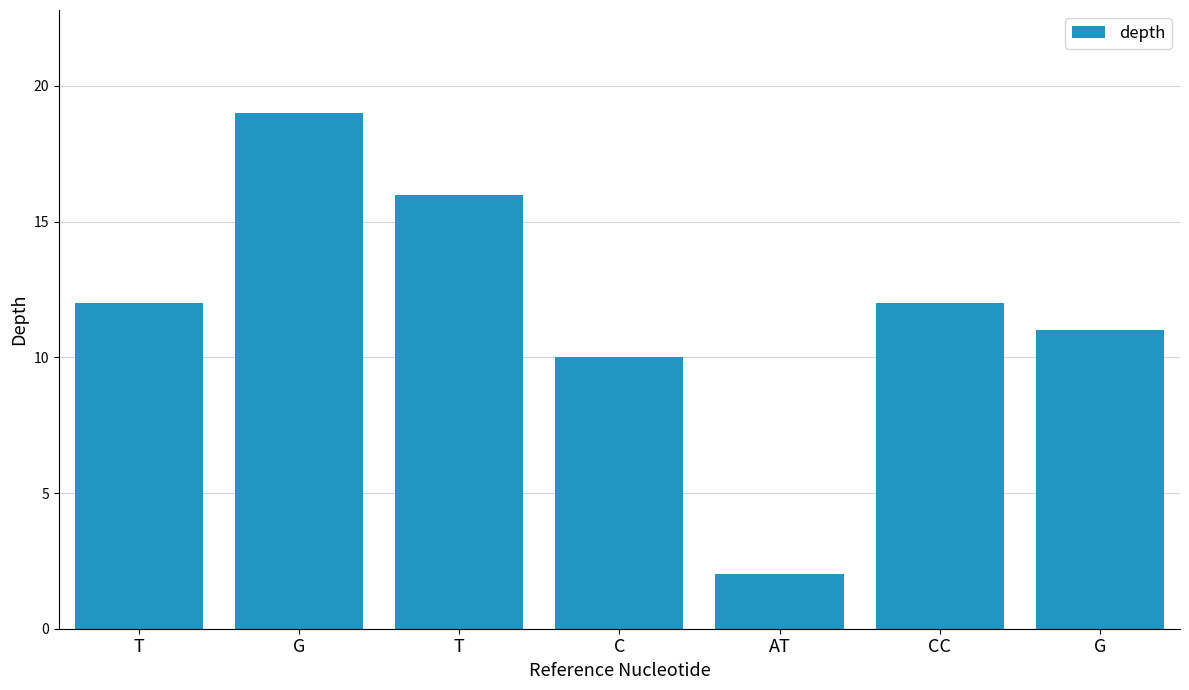

How many values are below 12?

3